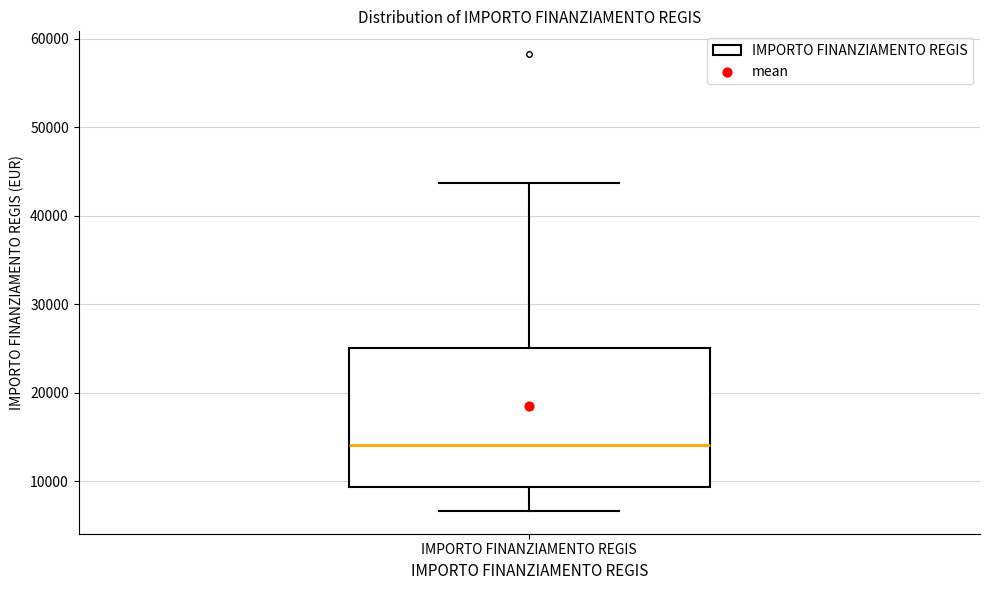

Where does the median line of the box for IMPORTO FINANZIAMENTO REGIS sit on the y-axis? The values are not printed on the chart, so give them approximately, as read against the axis.

14000